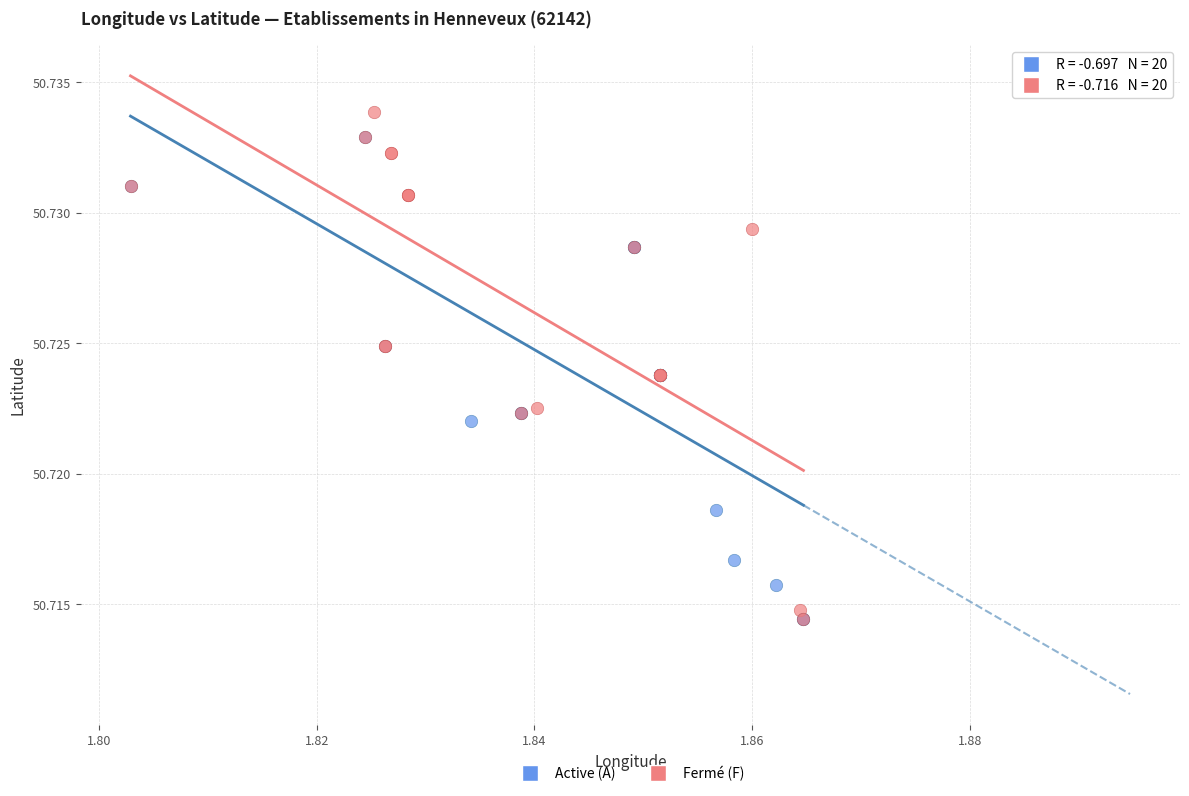

What are all the series names shown in the legend?

Active (A), Fermé (F)